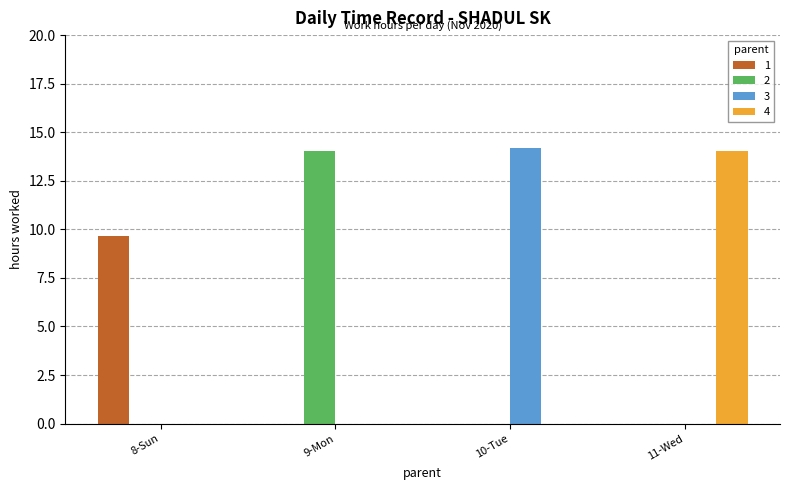

What is the highest value of the 1 series?

9.7